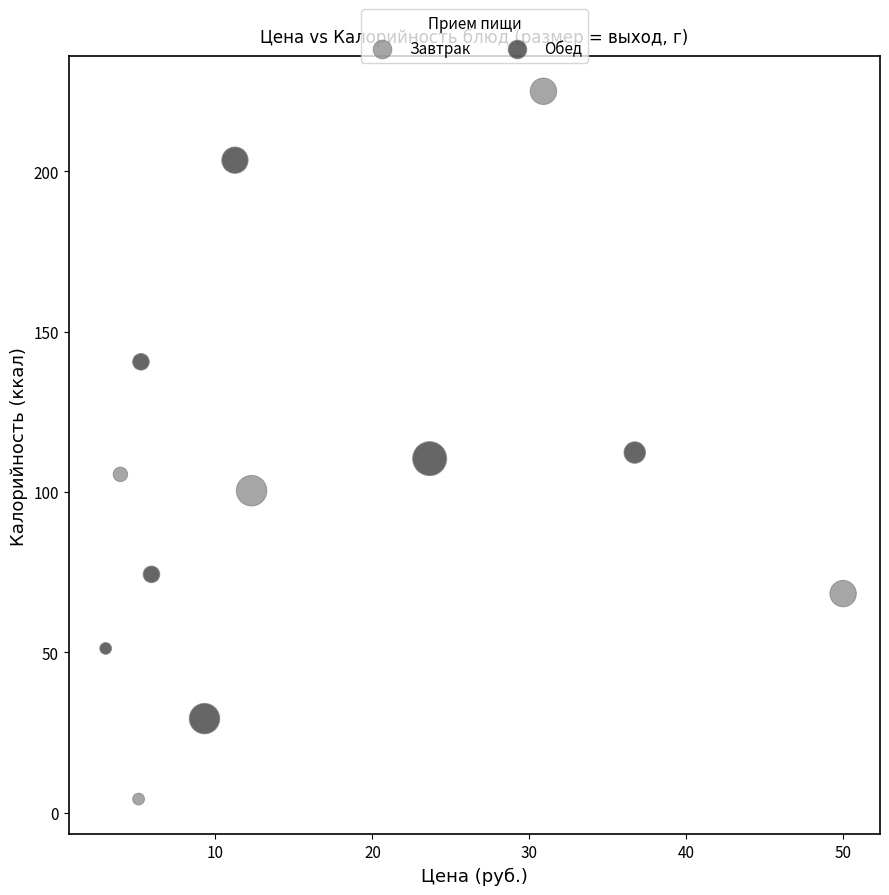

What is the average X value?

16.4